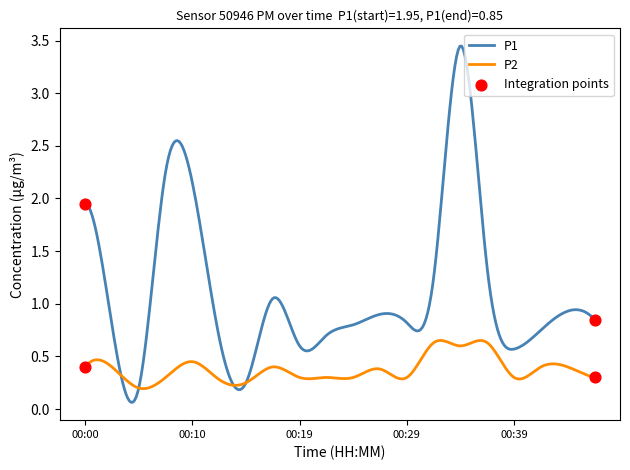

Which series has the widest spread of values?

P1